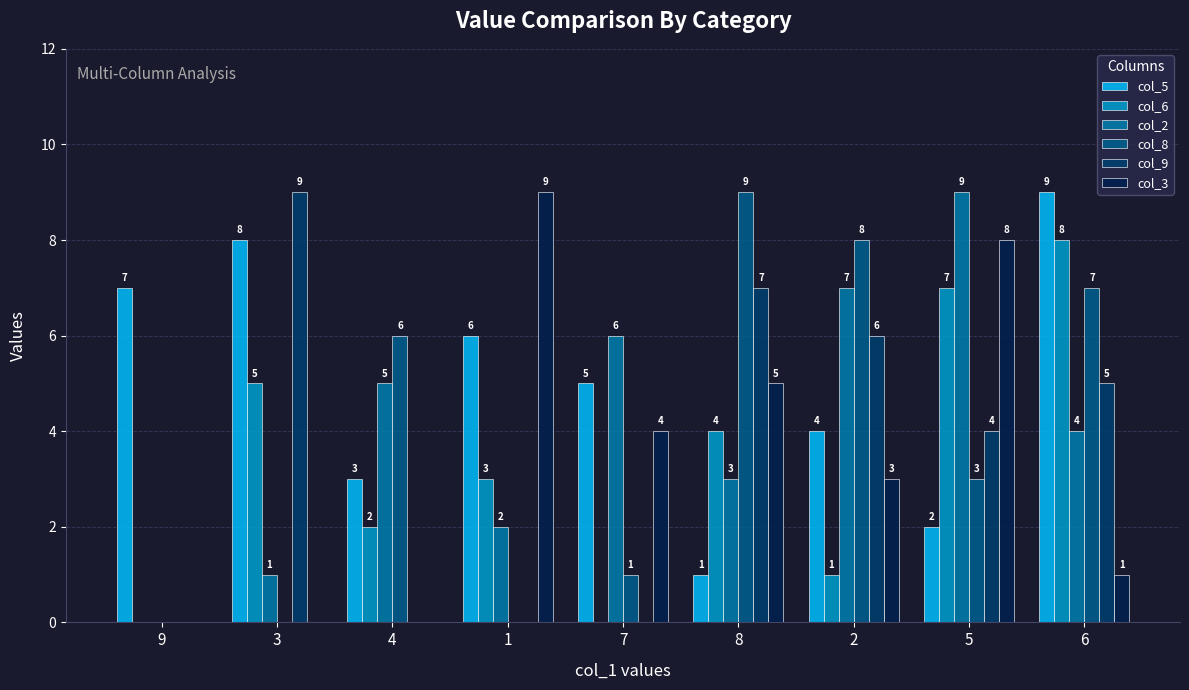

What is the maximum value shown in the chart?

9